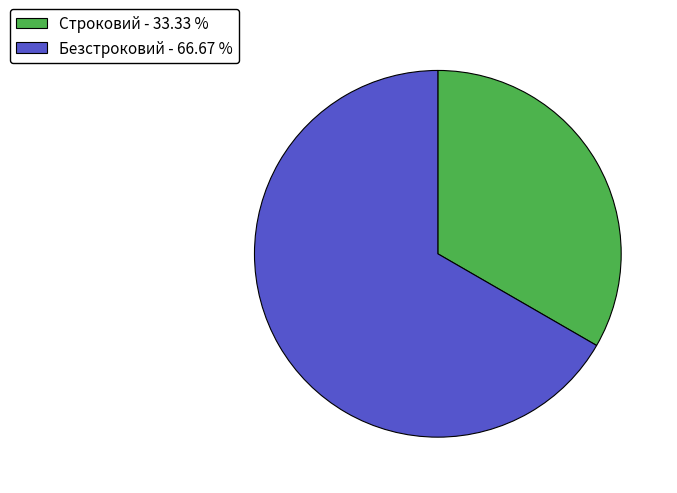

Count the number of slices in the pie.

2